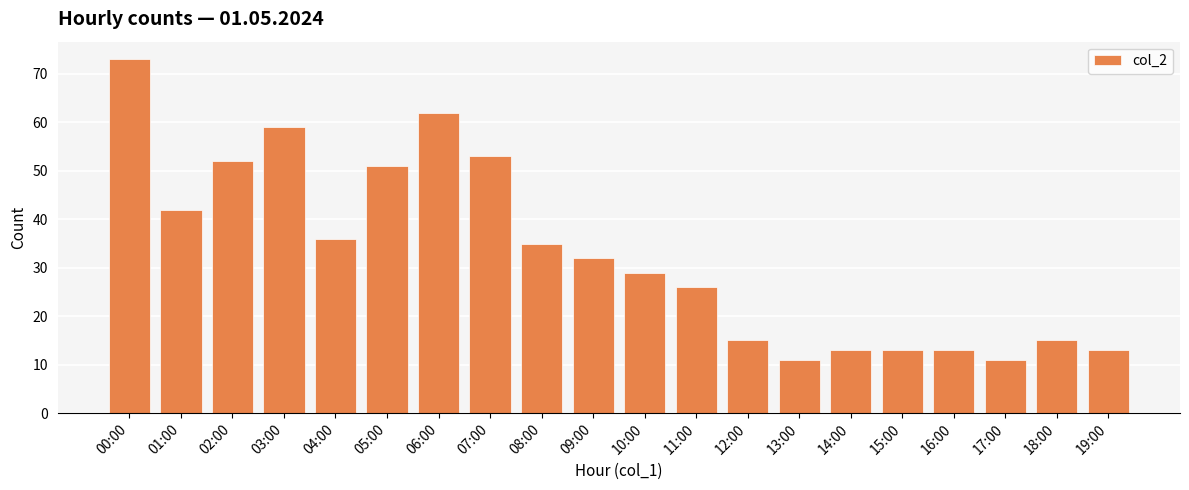

What is the approximate value at 03:00?

59